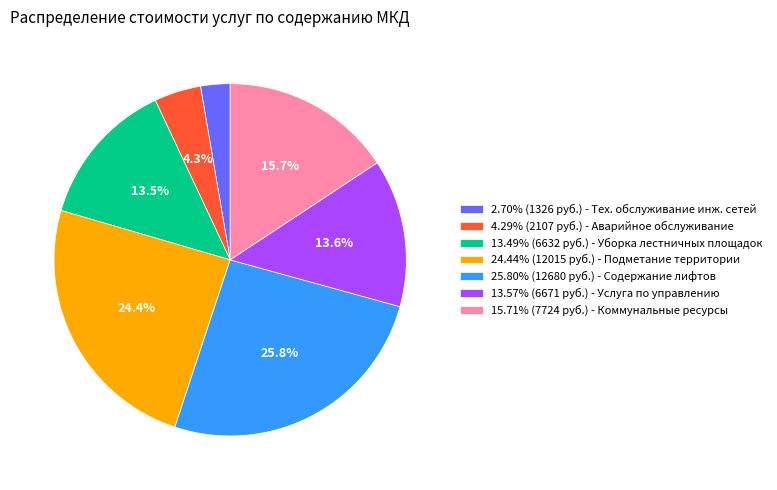

Approximately how many times larger is the value at 4.29% (2107 руб.) - Аварийное обслуживание compared to 13.57% (6671 руб.) - Услуга по управлению?

0.3